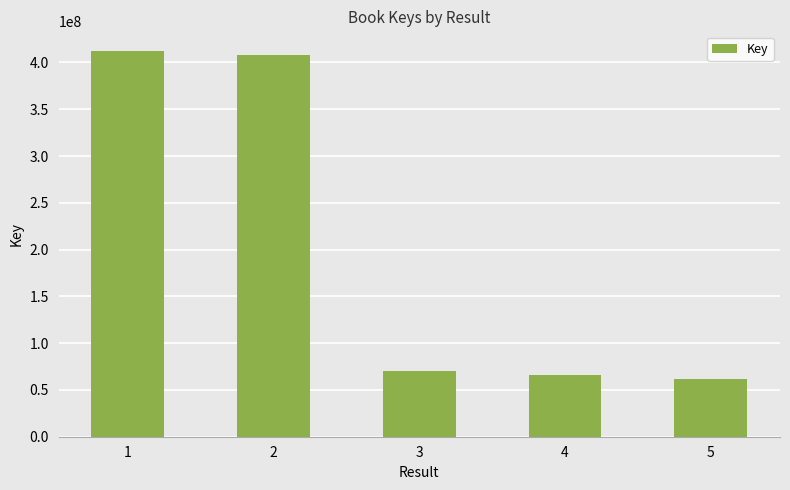

Approximately how many times larger is the value at 3 compared to 4?

1.1